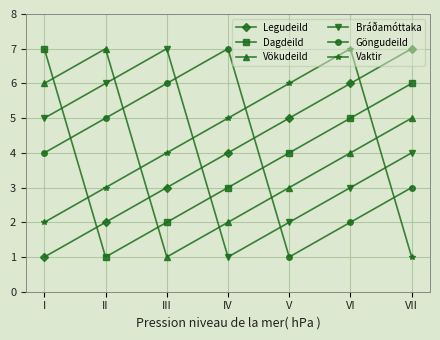

The value of Bráðamóttaka at I is 5. True or false?

True